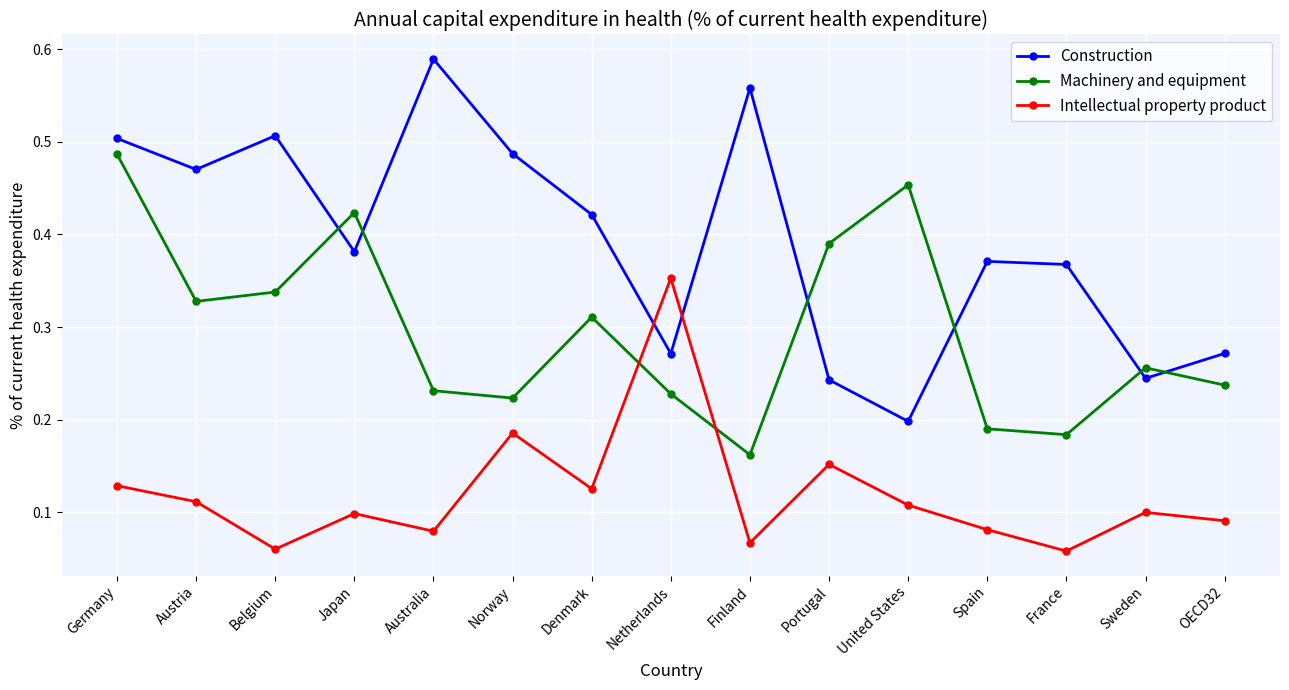

What is the sum of all Intellectual property product values?

1.8